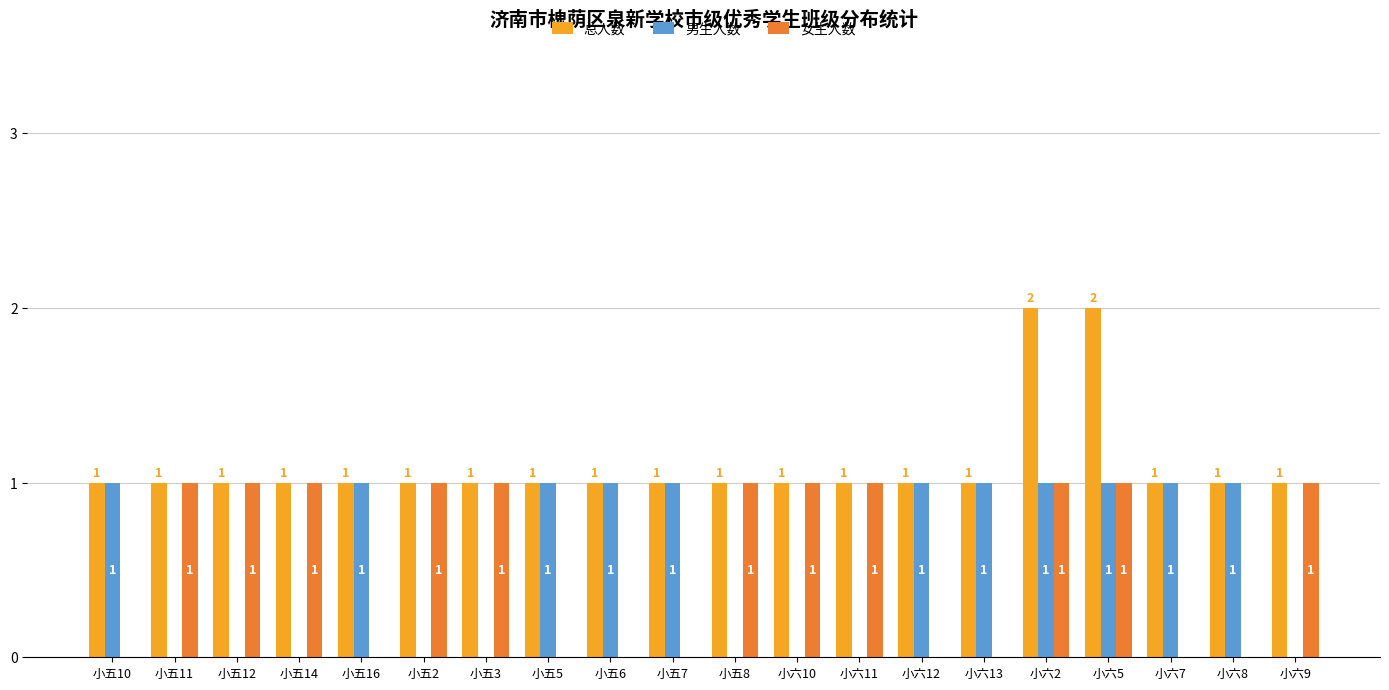

What is the average value of the 总人数 series?

1